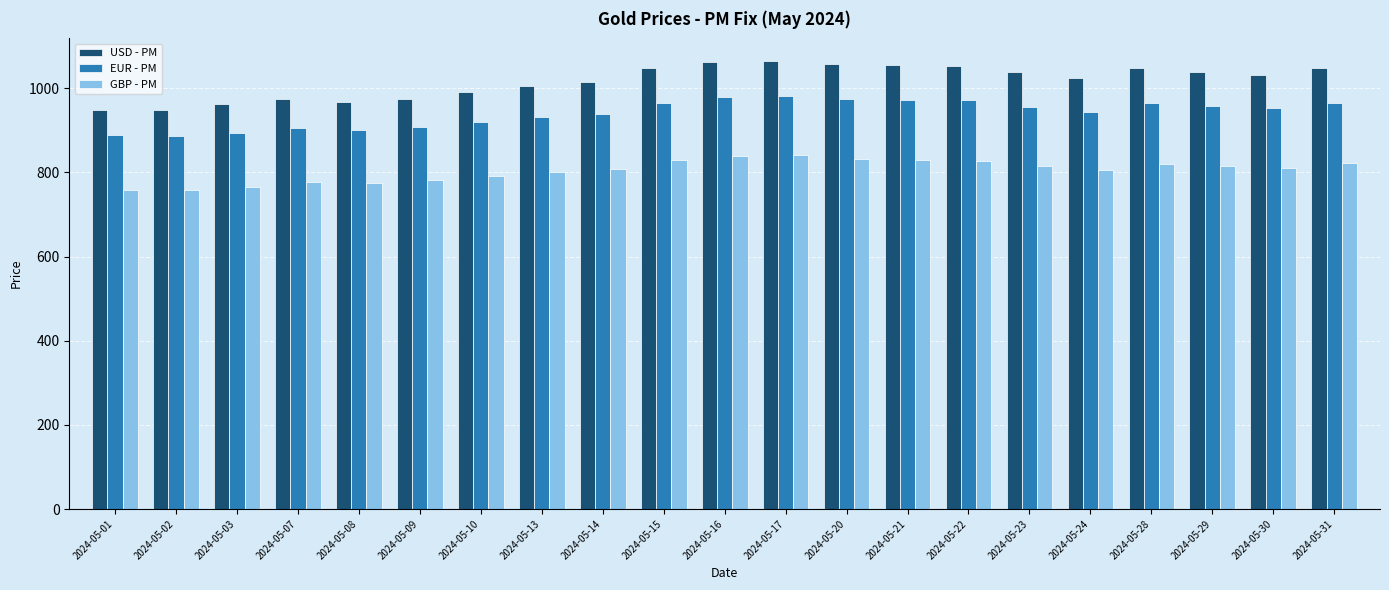

Which series has the largest total across all categories?

USD - PM